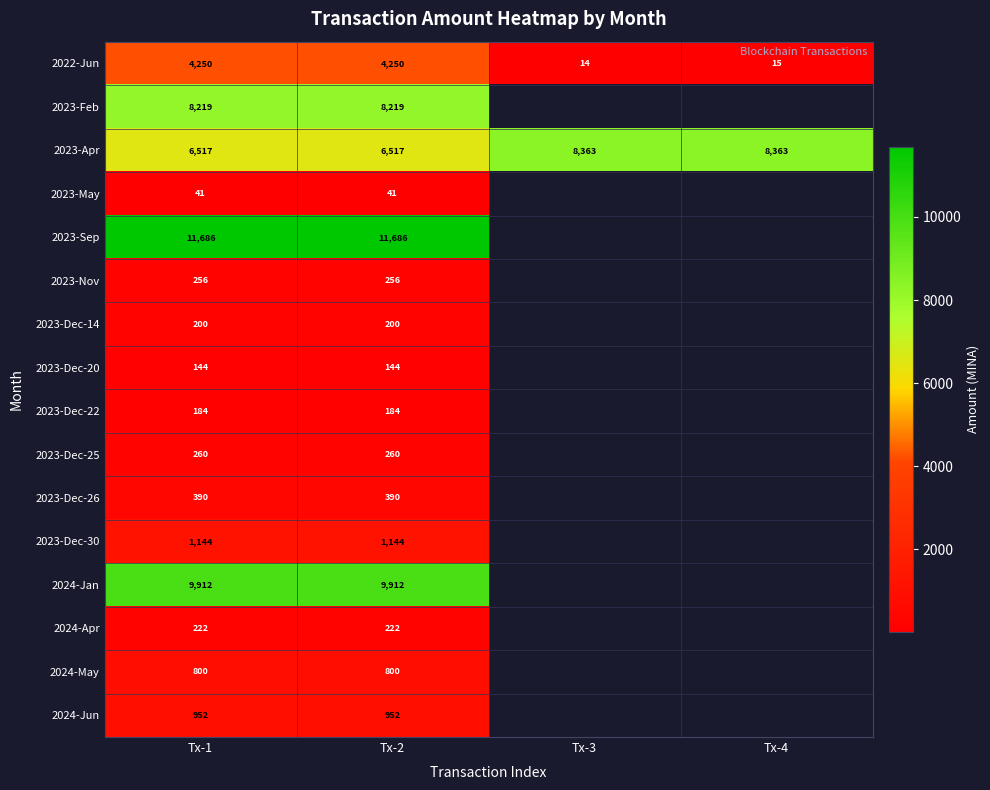

Which series has the largest range (max minus min)?

2022-Jun